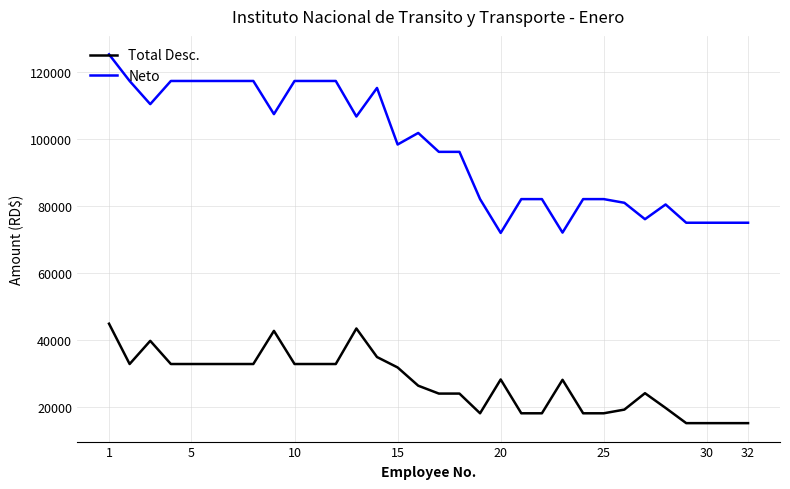

List the series in order of their overall mean, highest first.

Neto, Total Desc.